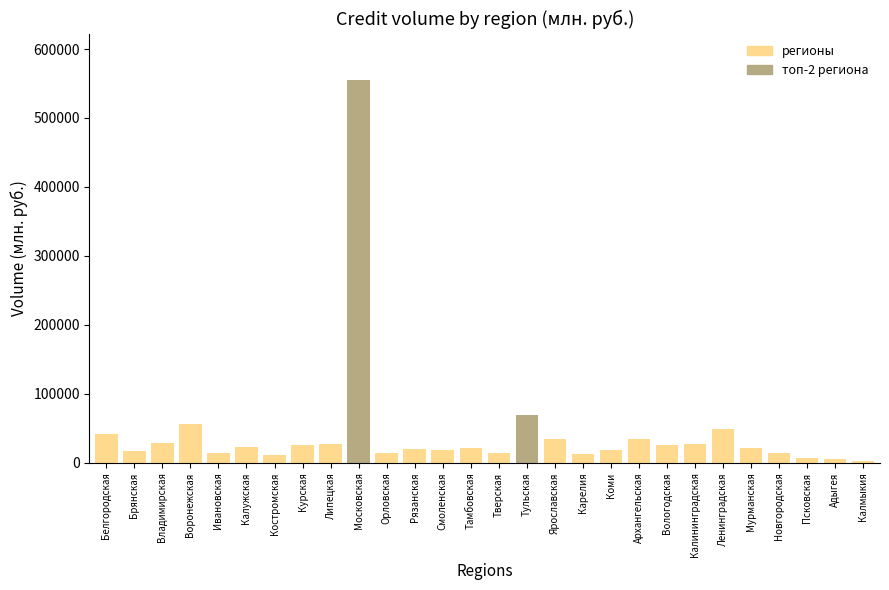

What is the change in value from Владимирская to Карелия?

-15570